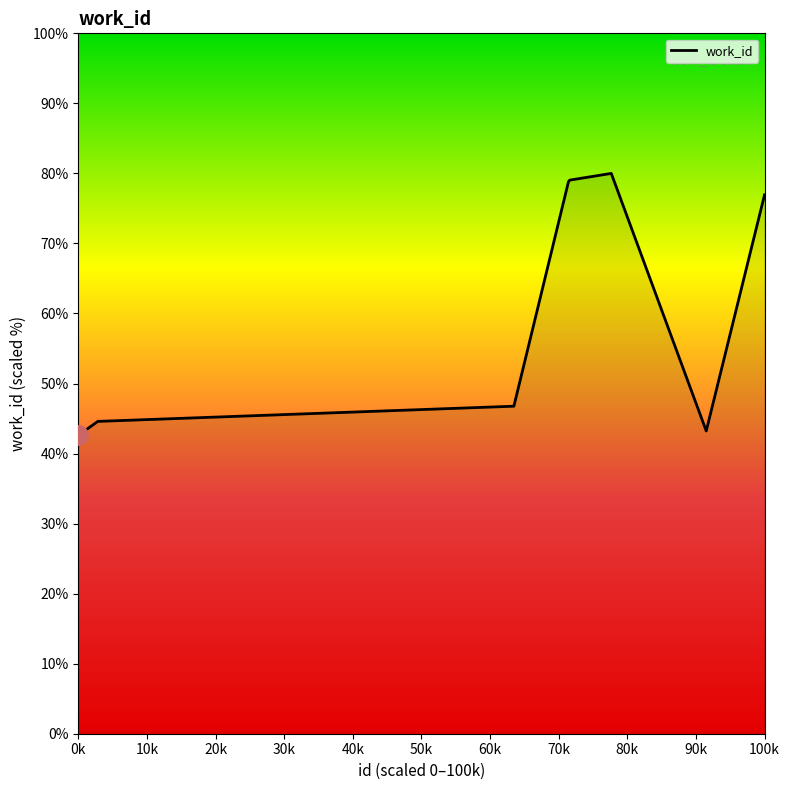

What is the greatest value displayed?

80.0